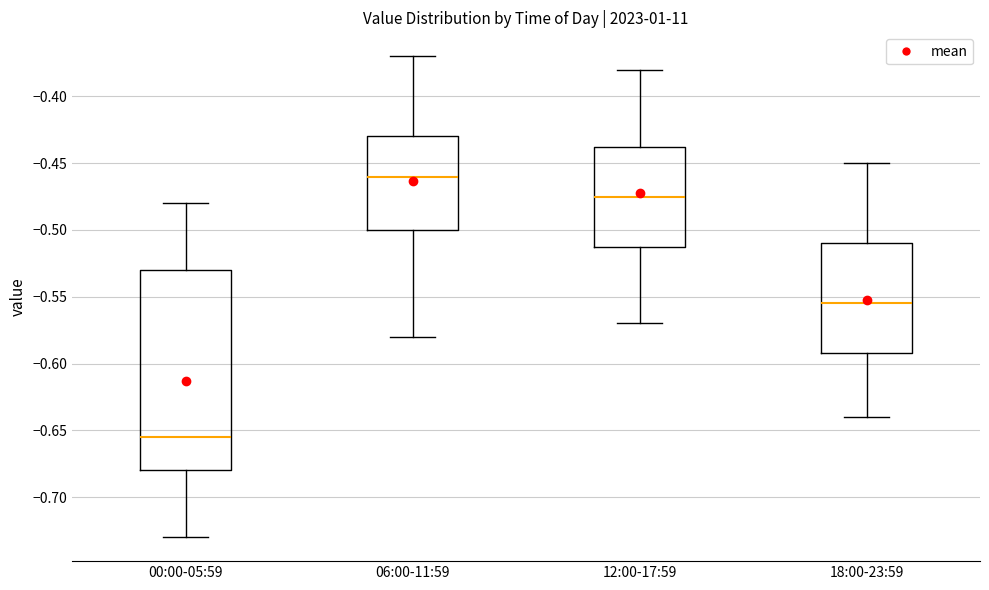

Which box is the tallest, from its lower edge to its upper edge?

00:00-05:59